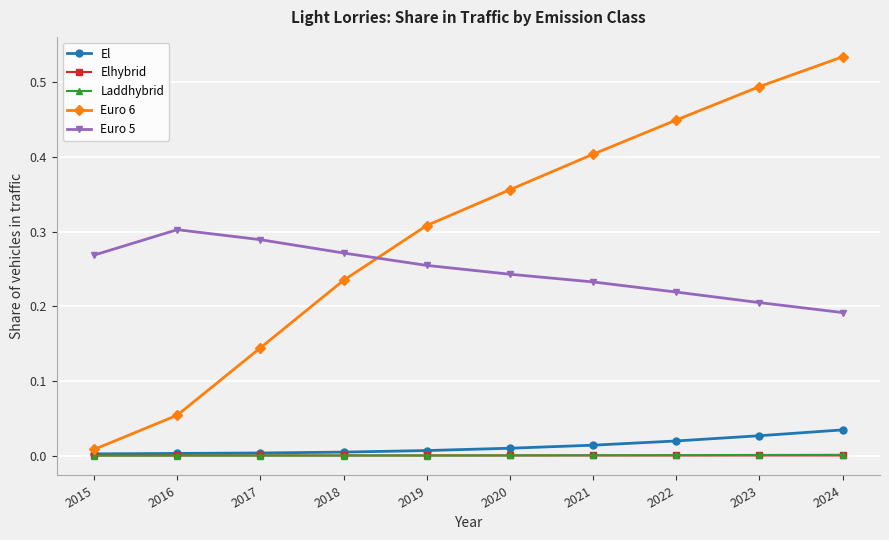

Is it true that Elhybrid equals 0.0 at 2016?

True